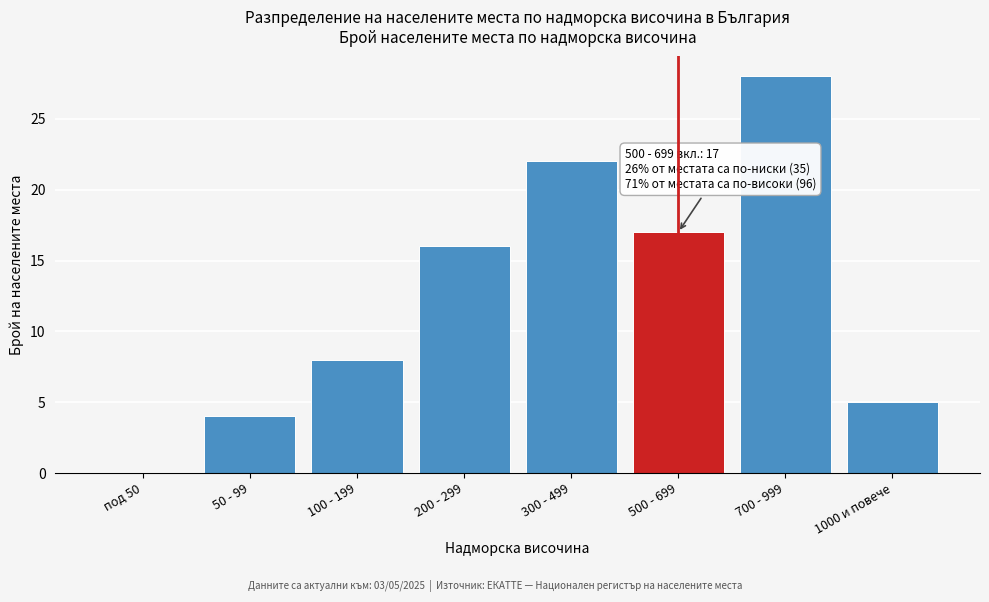

Reading left to right, transcribe all the data shown in this chart.

под 50=0	50 - 99=4	100 - 199=8	200 - 299=16	300 - 499=22	500 - 699=17	700 - 999=28	1000 и повече=5